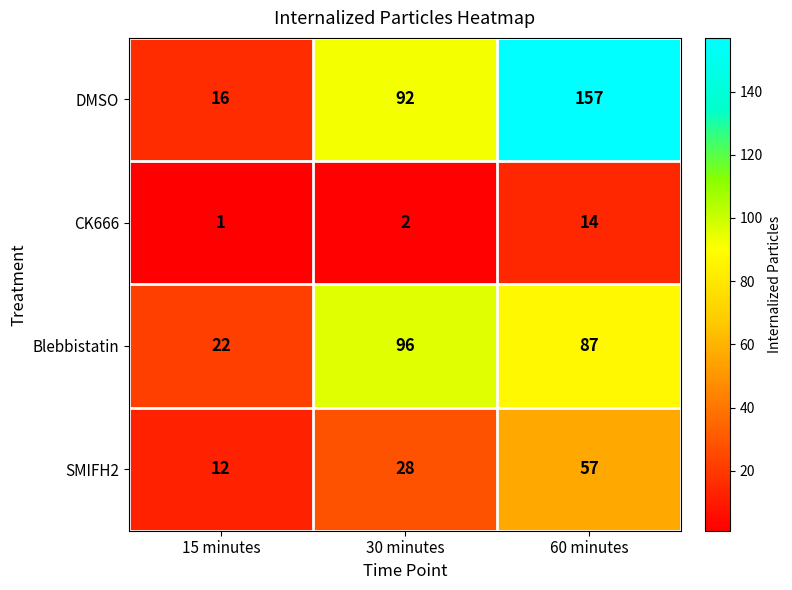

Which label corresponds to the smallest value in the chart?

15 minutes